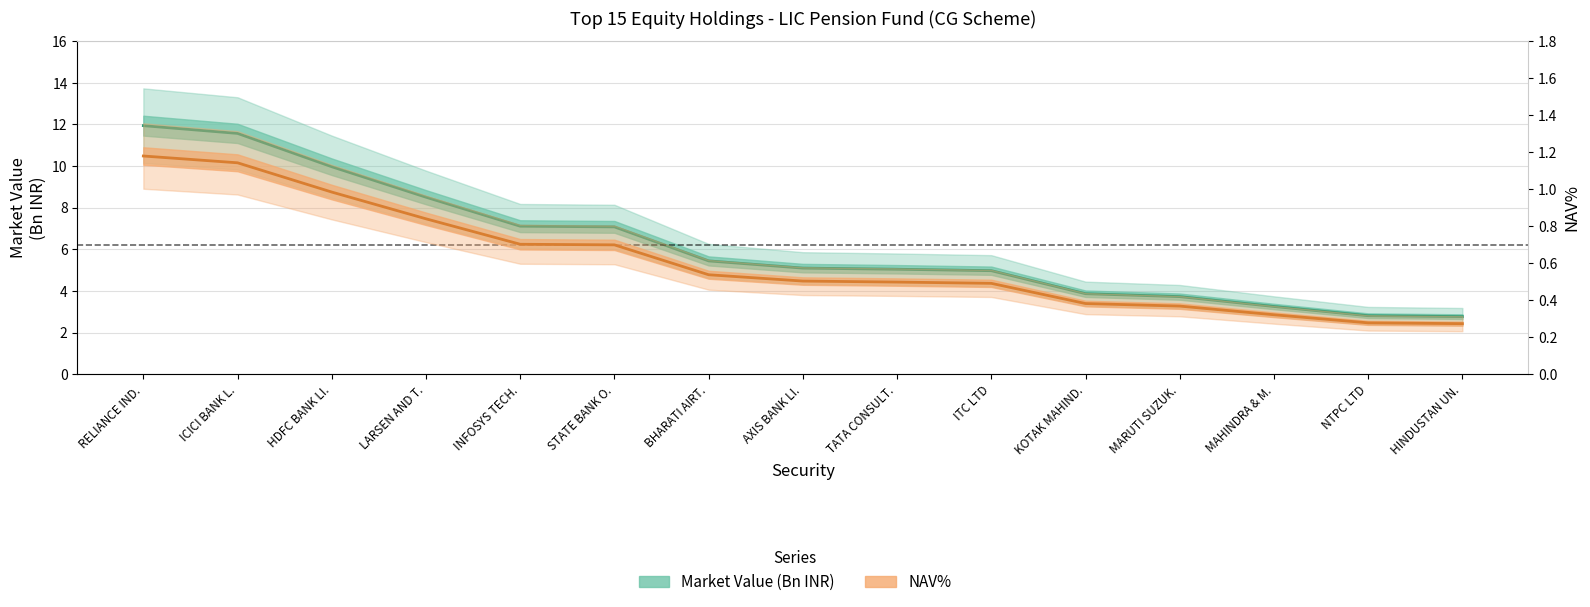

True or false: Market Value (Cr) and NAV% intersect in this chart.

False